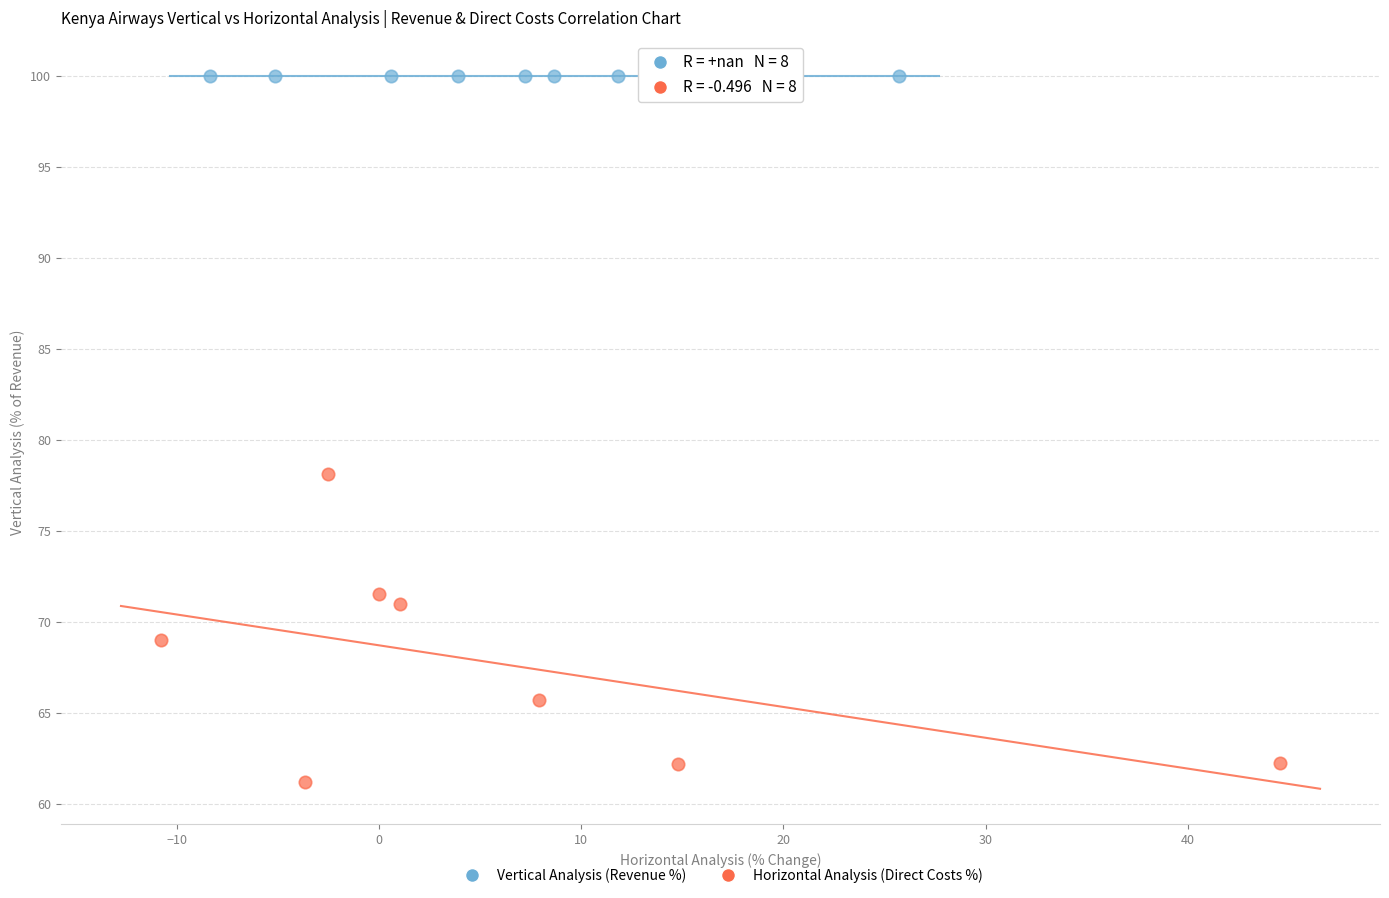

Which series contains the highest Y value?

Vertical Analysis (Revenue %)